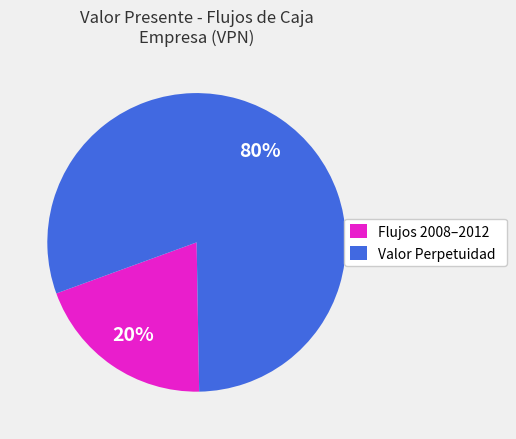

How many slices are in this pie chart?

2